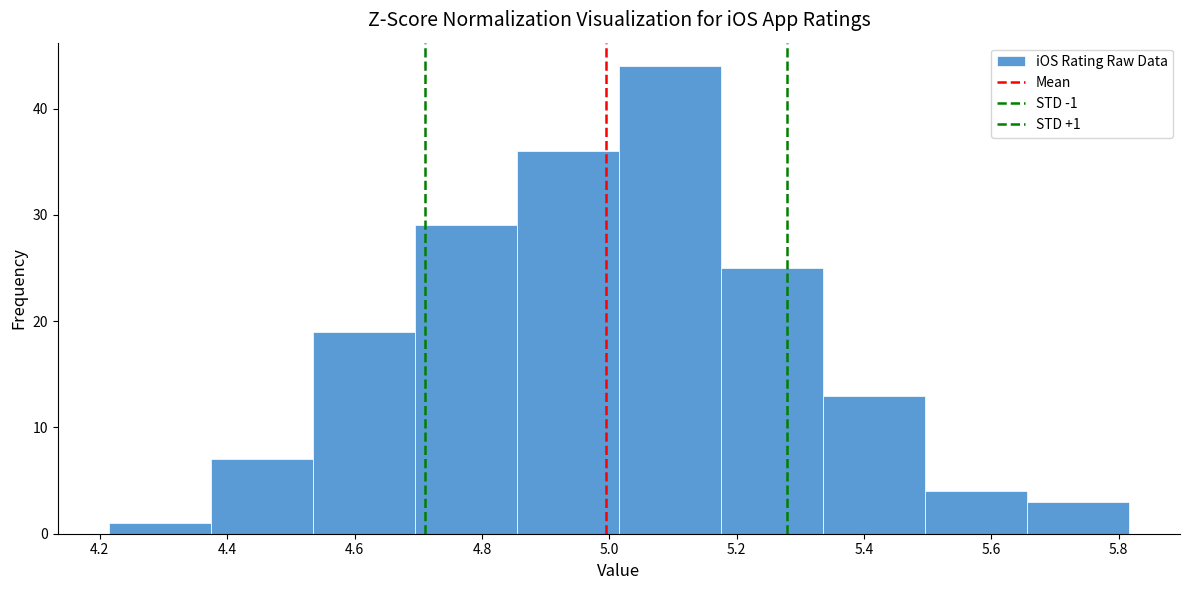

Which range on the x-axis has the tallest bar?

5.02 to 5.18